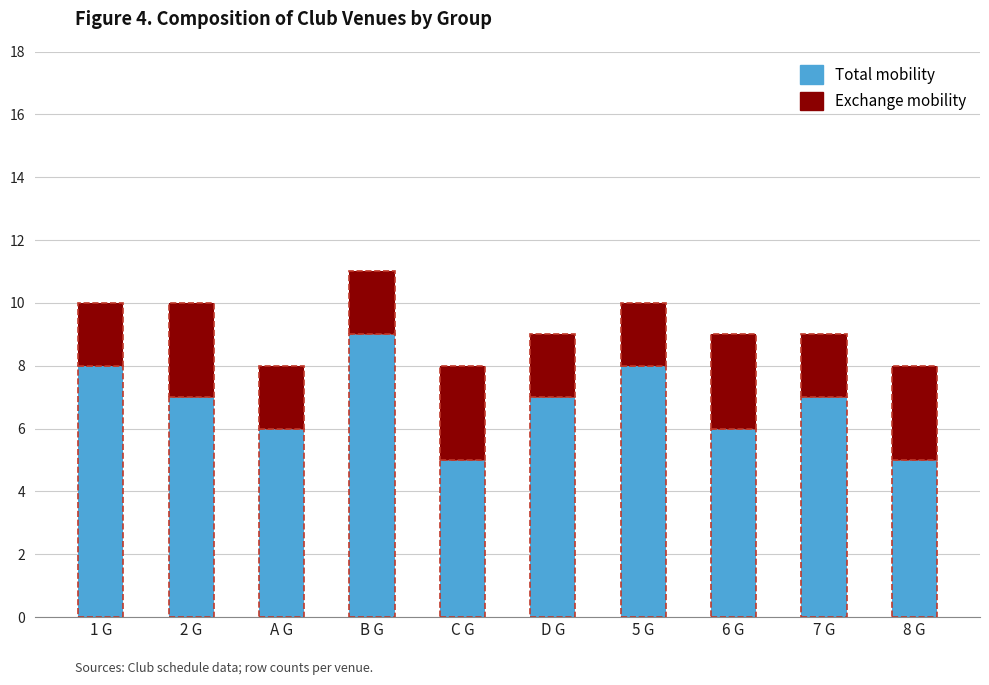

Are the bars grouped side by side (vs. stacked)?

No